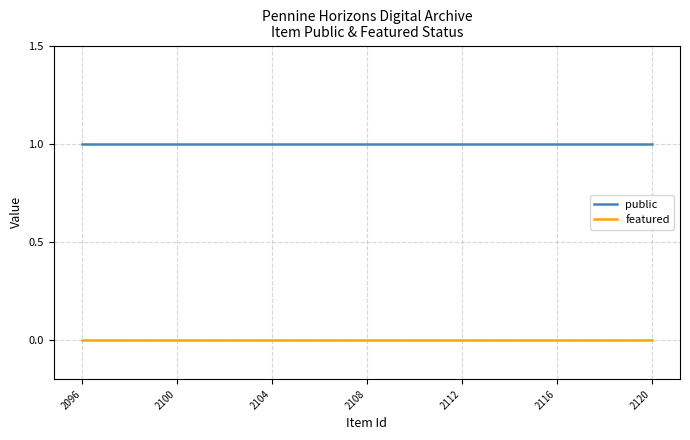

Which series has the largest total across all categories?

public